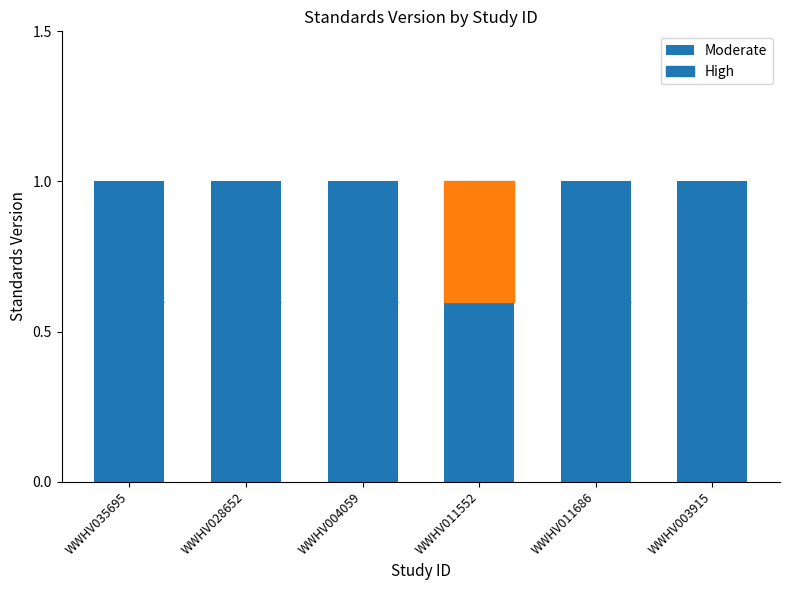

At which category is the sum across all series the highest?

WWHV035695